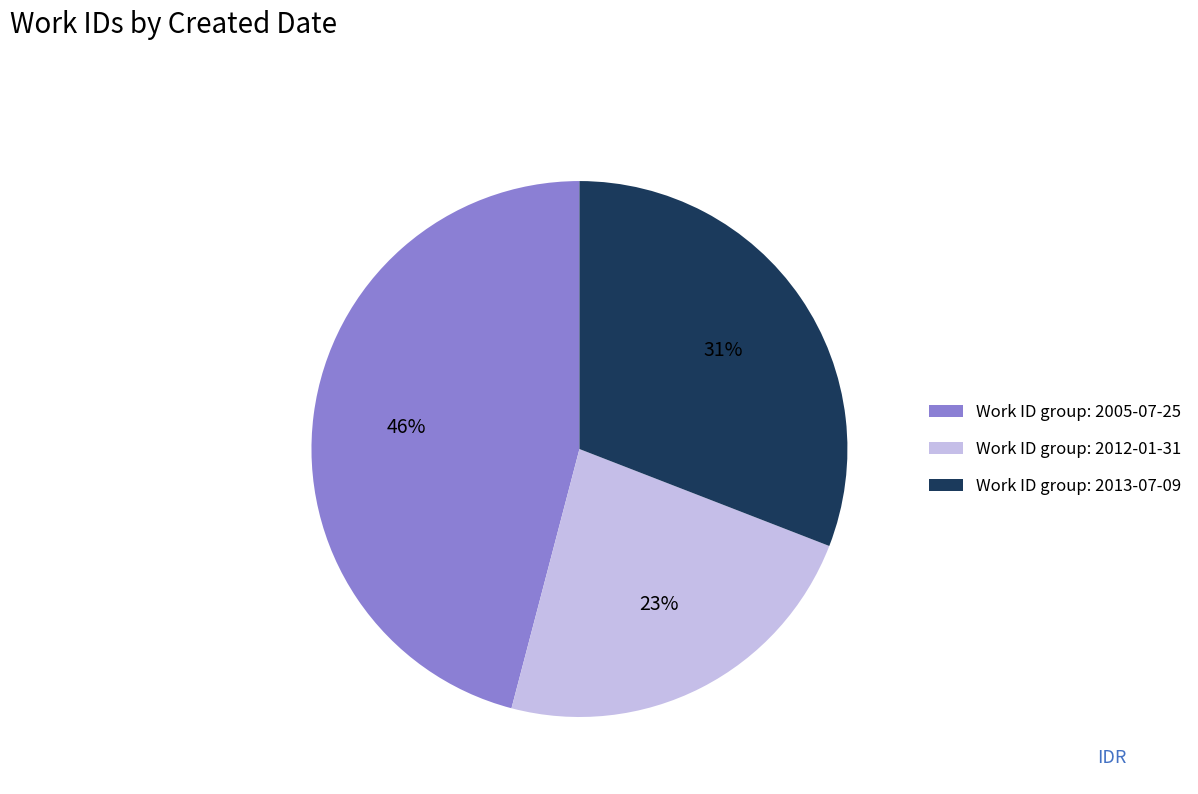

To the nearest percent, what is the average slice percentage?

33%